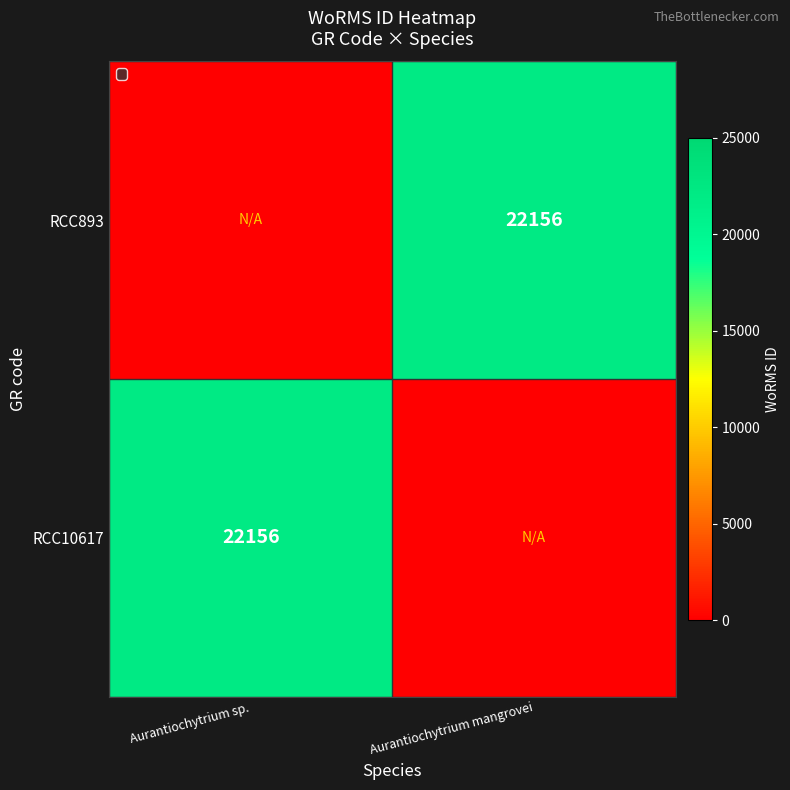

Which series has the widest spread of values?

RCC10617